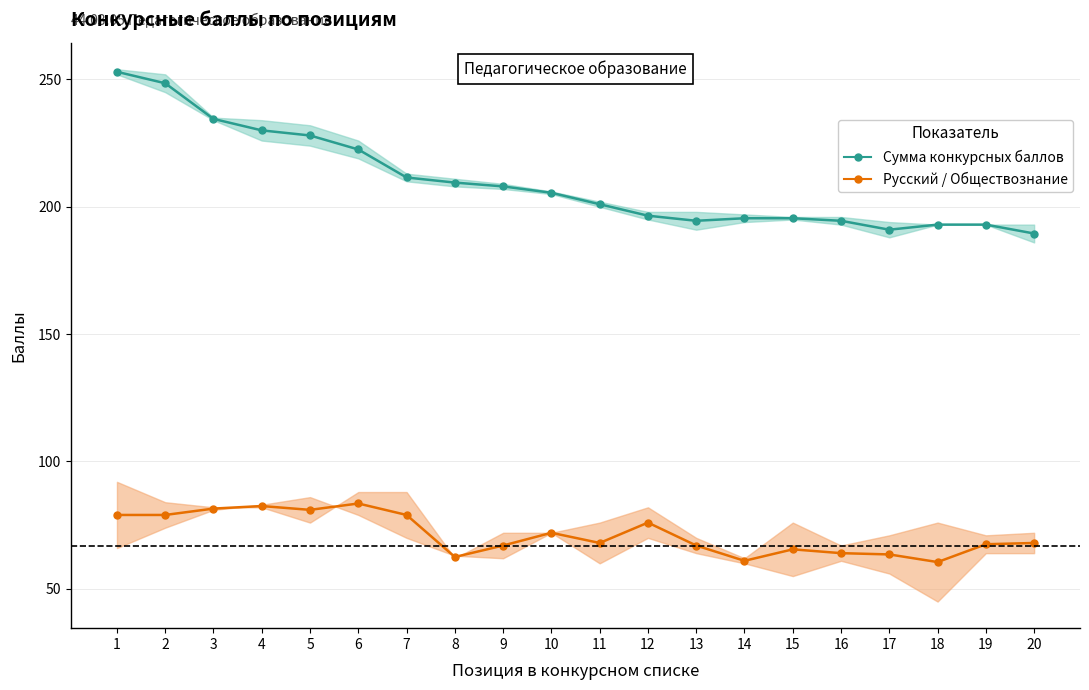

True or false: Русский язык / Обществознание has more than 1 points higher than both neighbors.

True